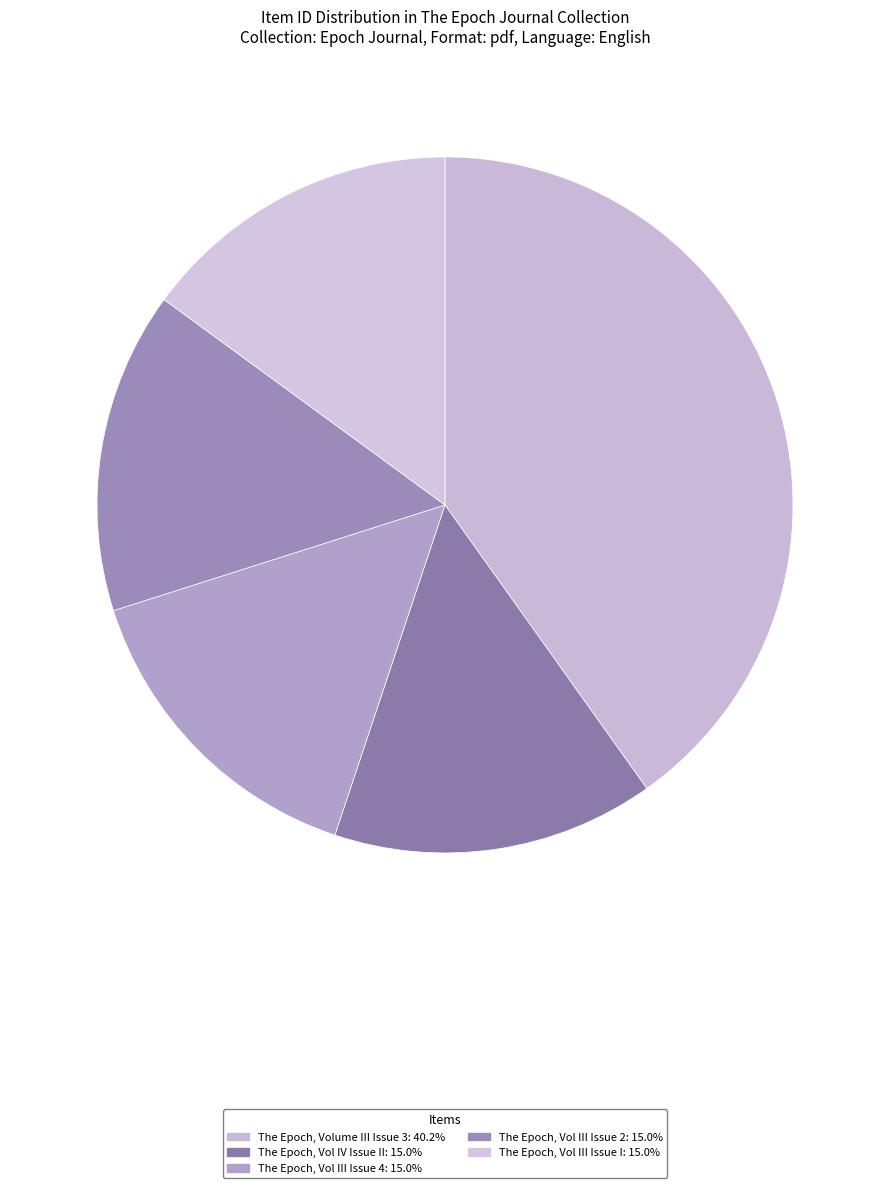

Which has a higher value, The Epoch, Vol III Issue 4 or The Epoch, Volume III Issue 3?

The Epoch, Volume III Issue 3